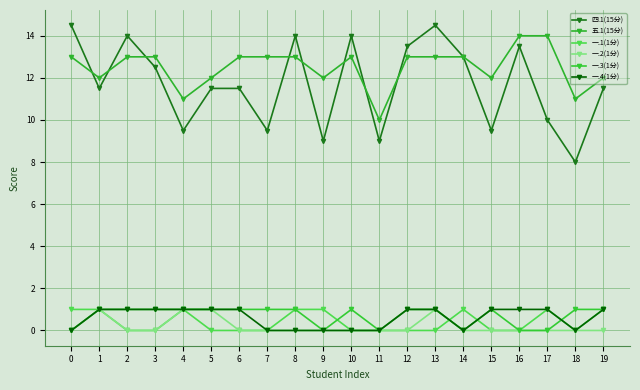

How many series are shown in this chart?

6